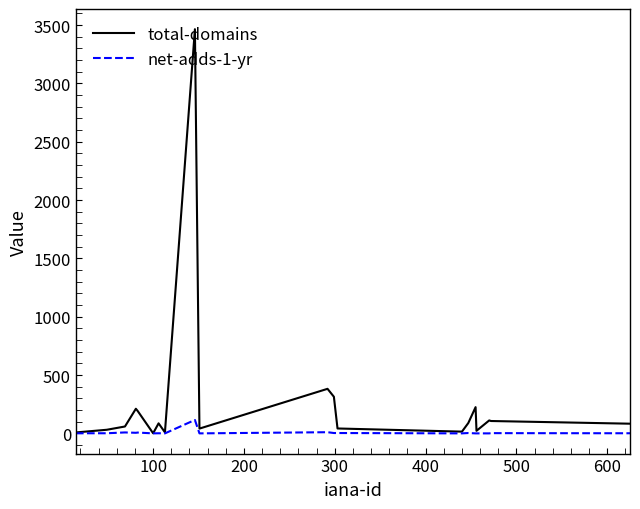

Which series has the largest total across all categories?

total-domains